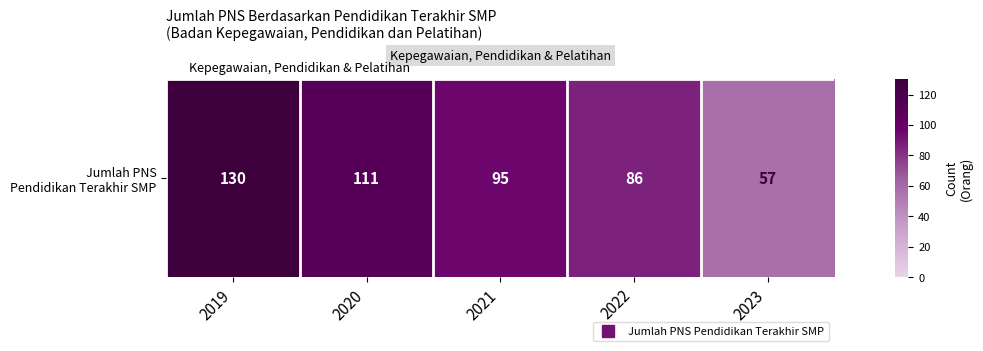

Count the values in the range 86 to 111.

3